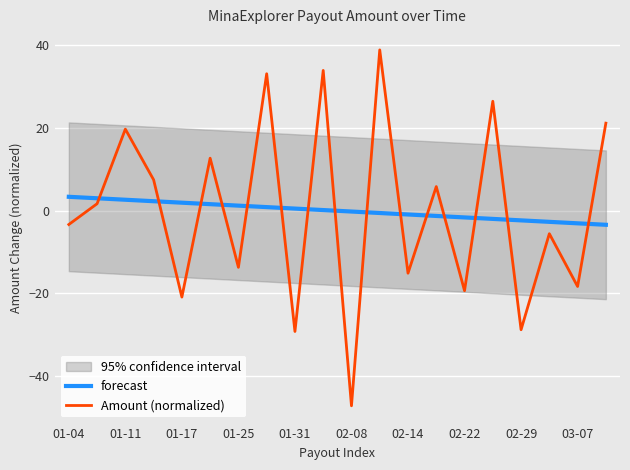

Which series ends up on top after the final intersection of forecast and Amount (normalized)?

Amount (normalized)